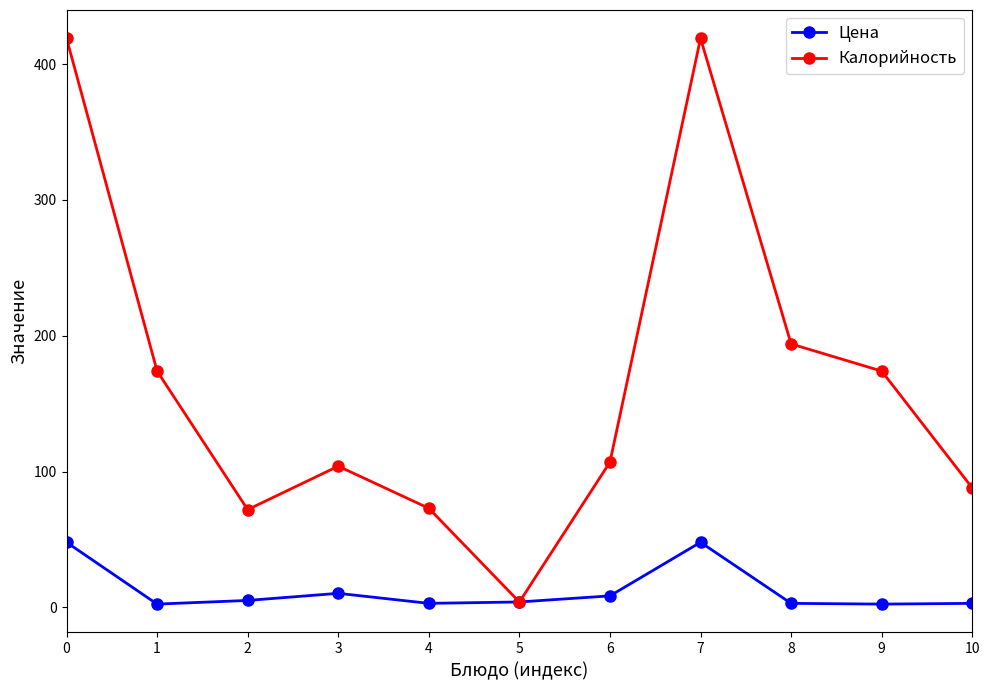

How many series are shown in this chart?

2